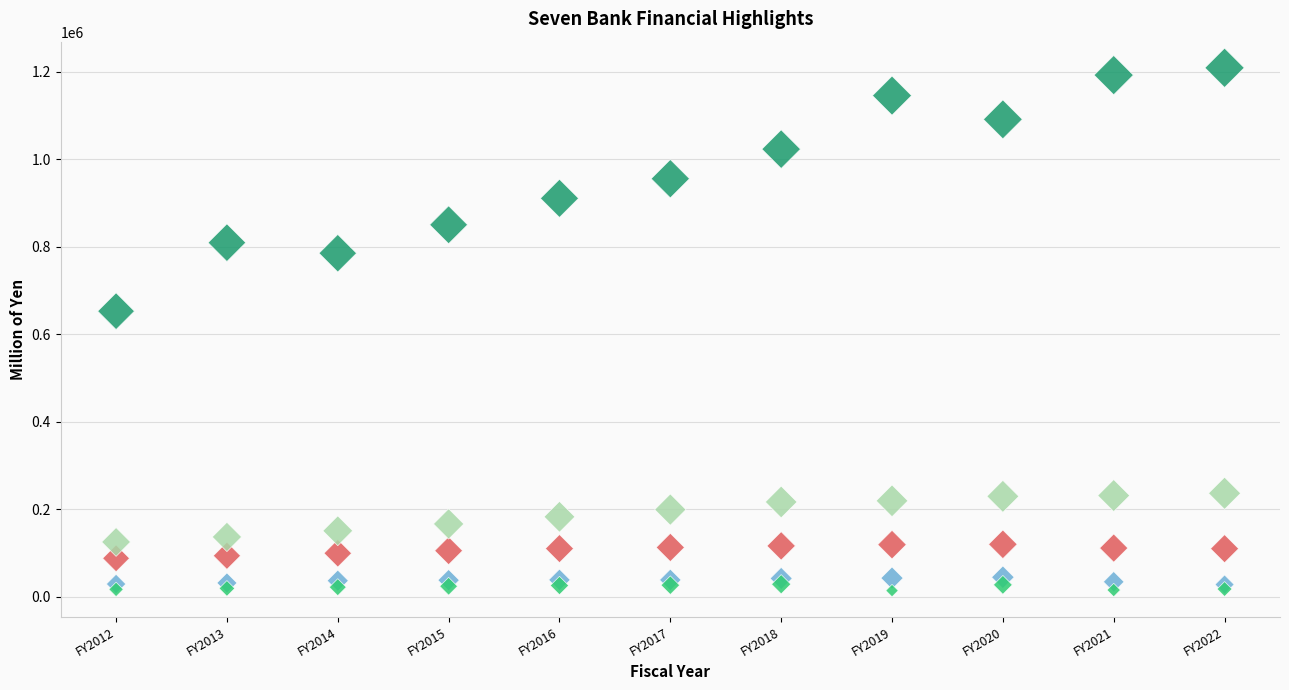

Across all series, what Y value is closest to 611806?

652956